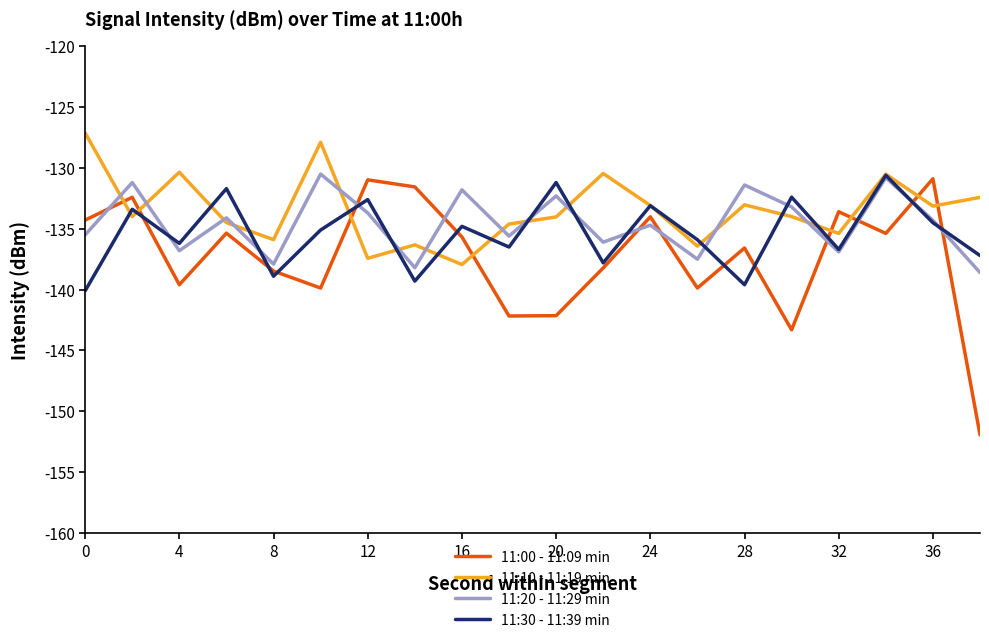

What are all the series names shown in the legend?

11:00 - 11:09 min, 11:10 - 11:19 min, 11:20 - 11:29 min, 11:30 - 11:39 min